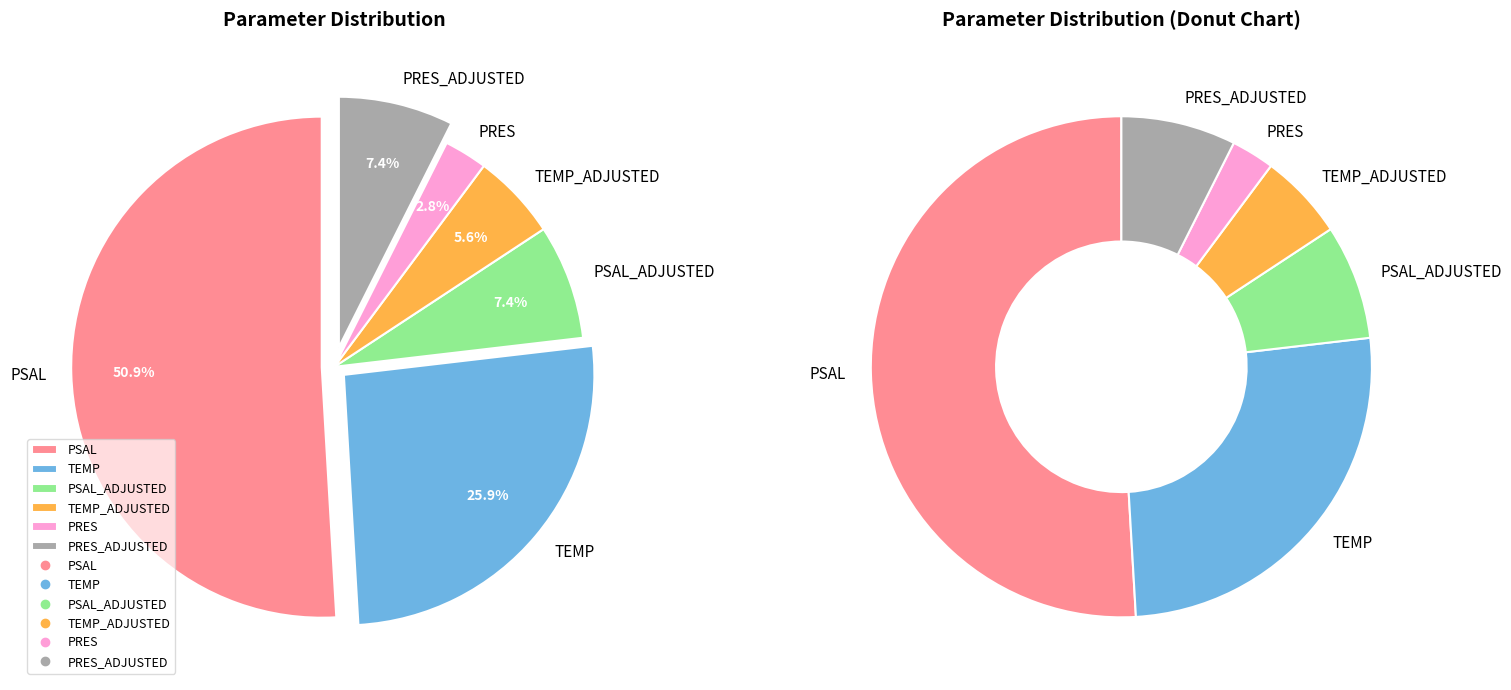

Rank the categories by value from lowest to highest.

PRES, TEMP_ADJUSTED, PSAL_ADJUSTED, PRES_ADJUSTED, TEMP, PSAL